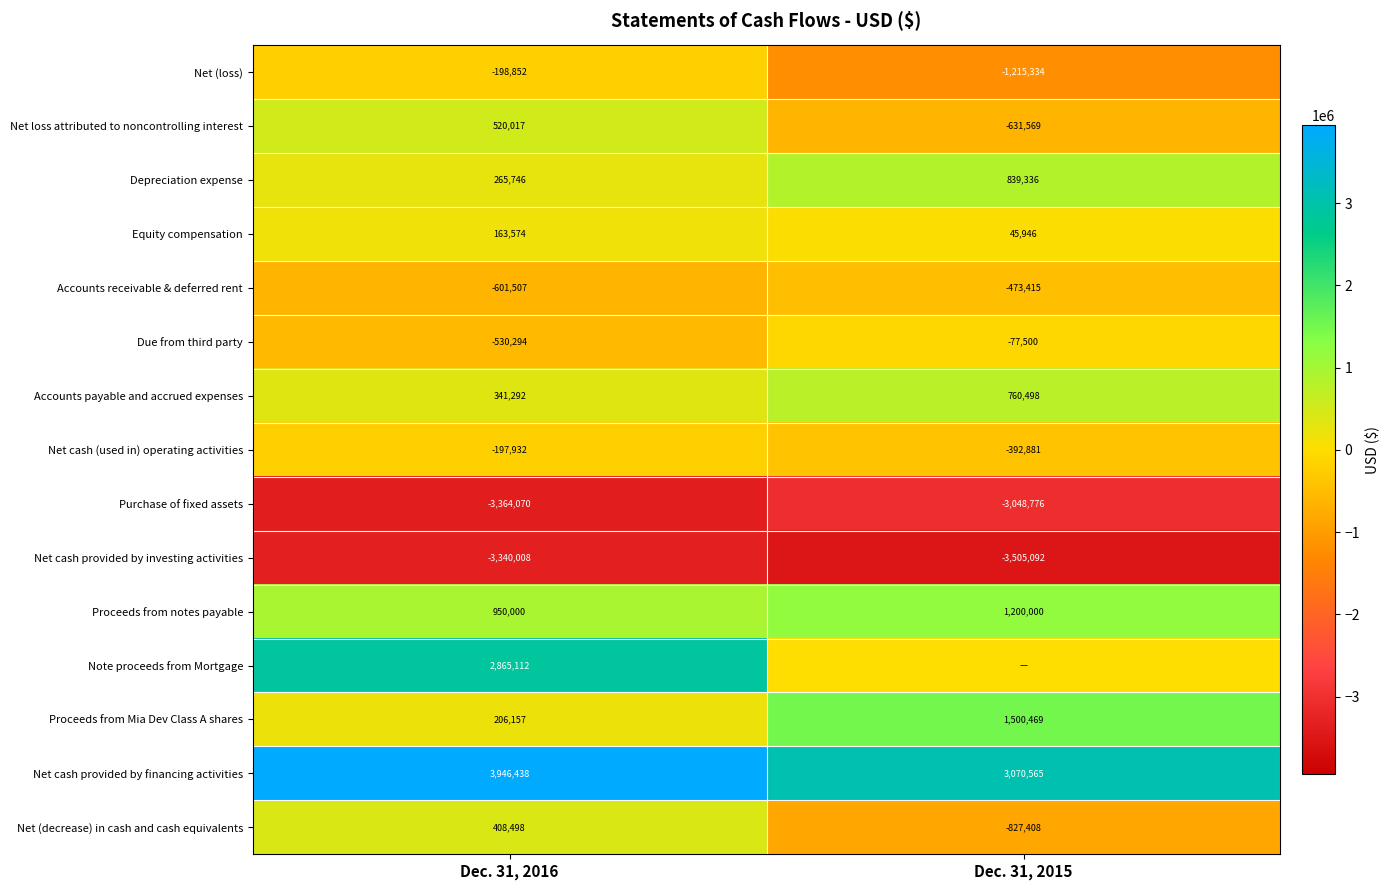

What is the spread (max minus min) of values at Dec. 31, 2016?

7310508